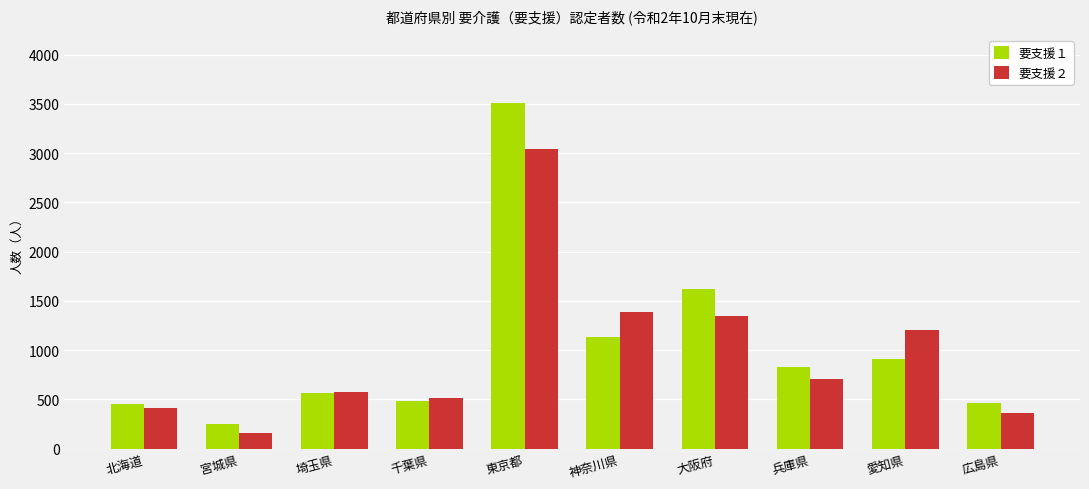

What position from the left is 宮城県?

2